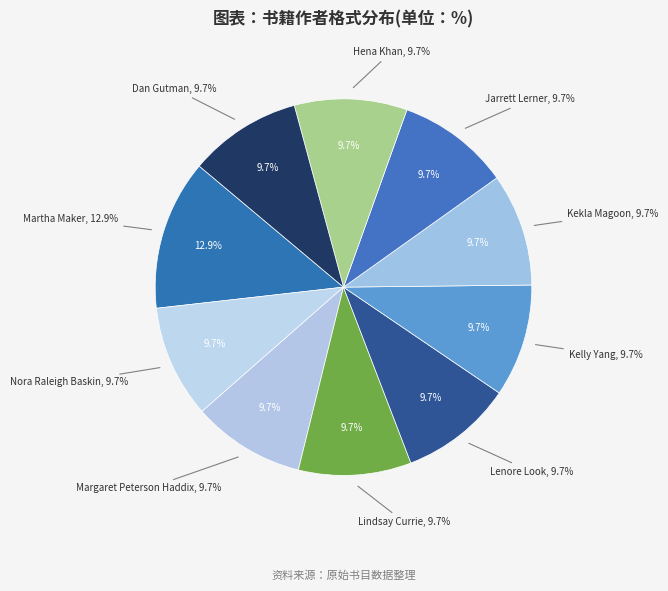

Is there any slice that represents more than half of the pie?

No